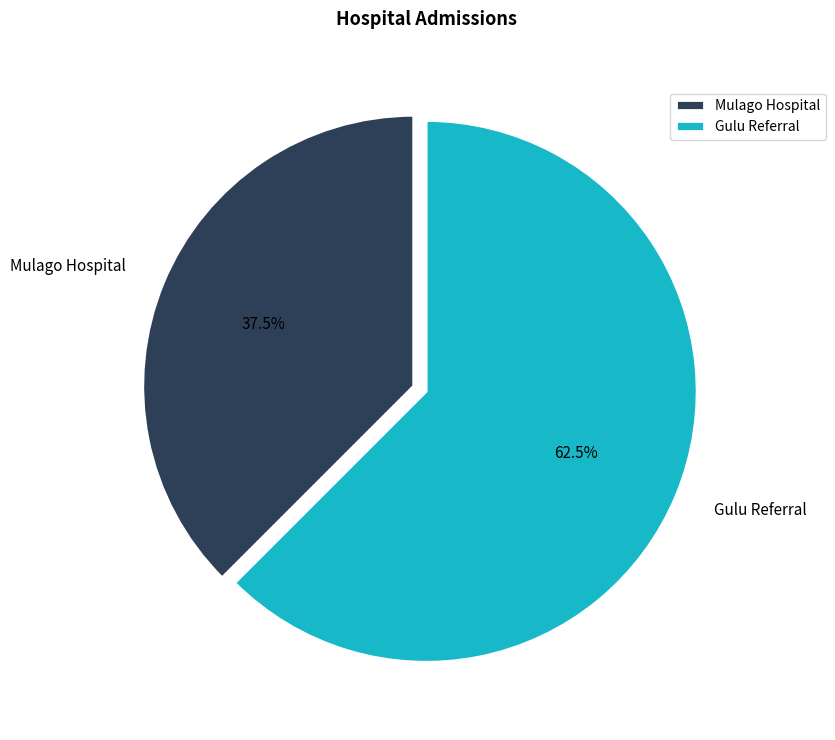

To the nearest percent, what is the difference between the Mulago Hospital and Gulu Referral slice percentages?

25%